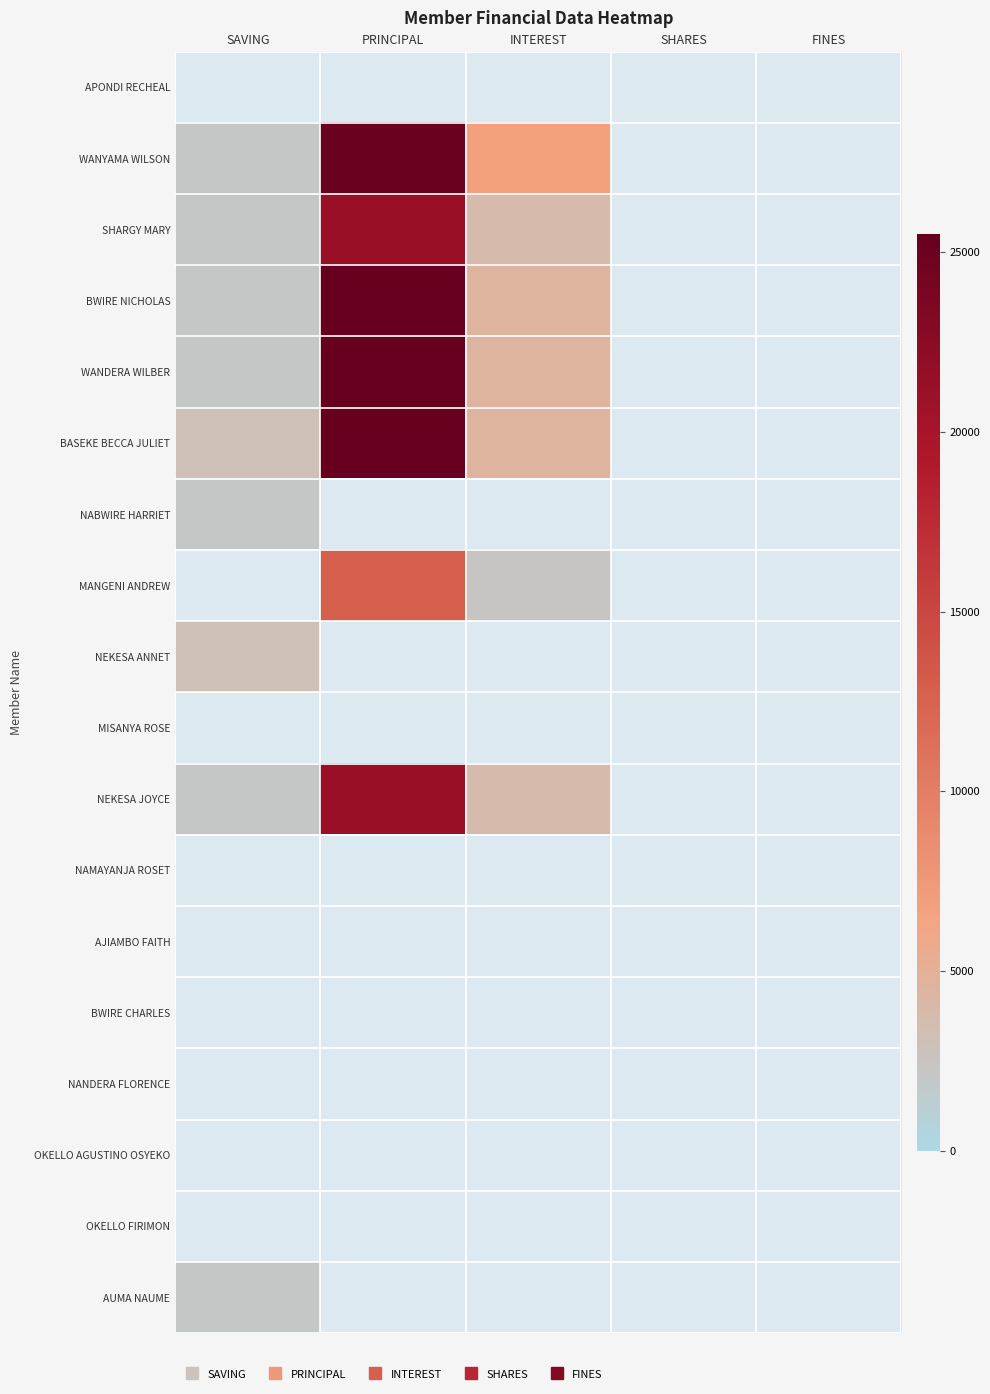

What is the maximum value shown in the chart?

25500.0